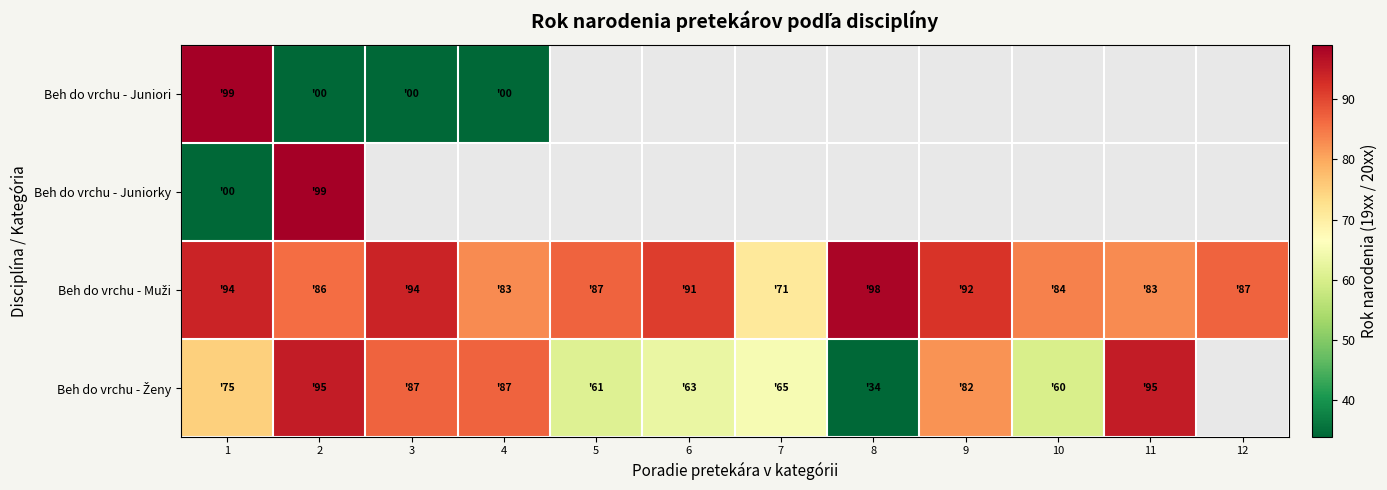

What is the difference between the maximum and minimum values in the Beh do vrchu - Juniori series?

99.0